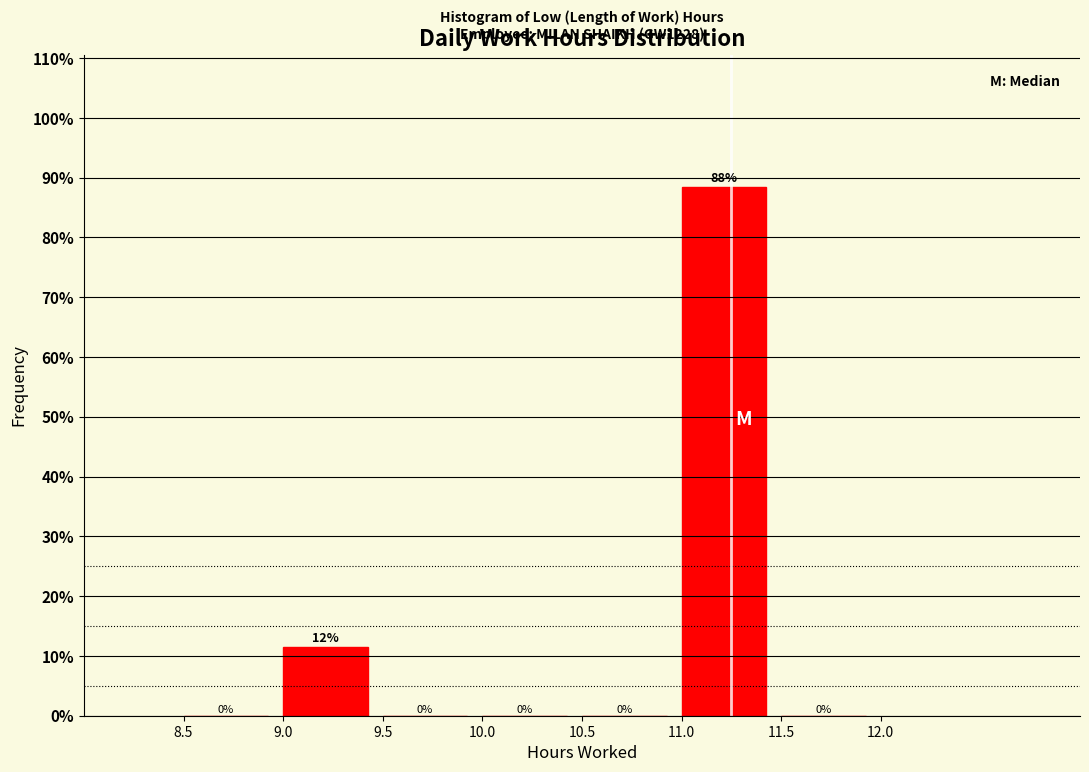

Over which range of the x-axis is the bar tallest?

11.0 to 11.5